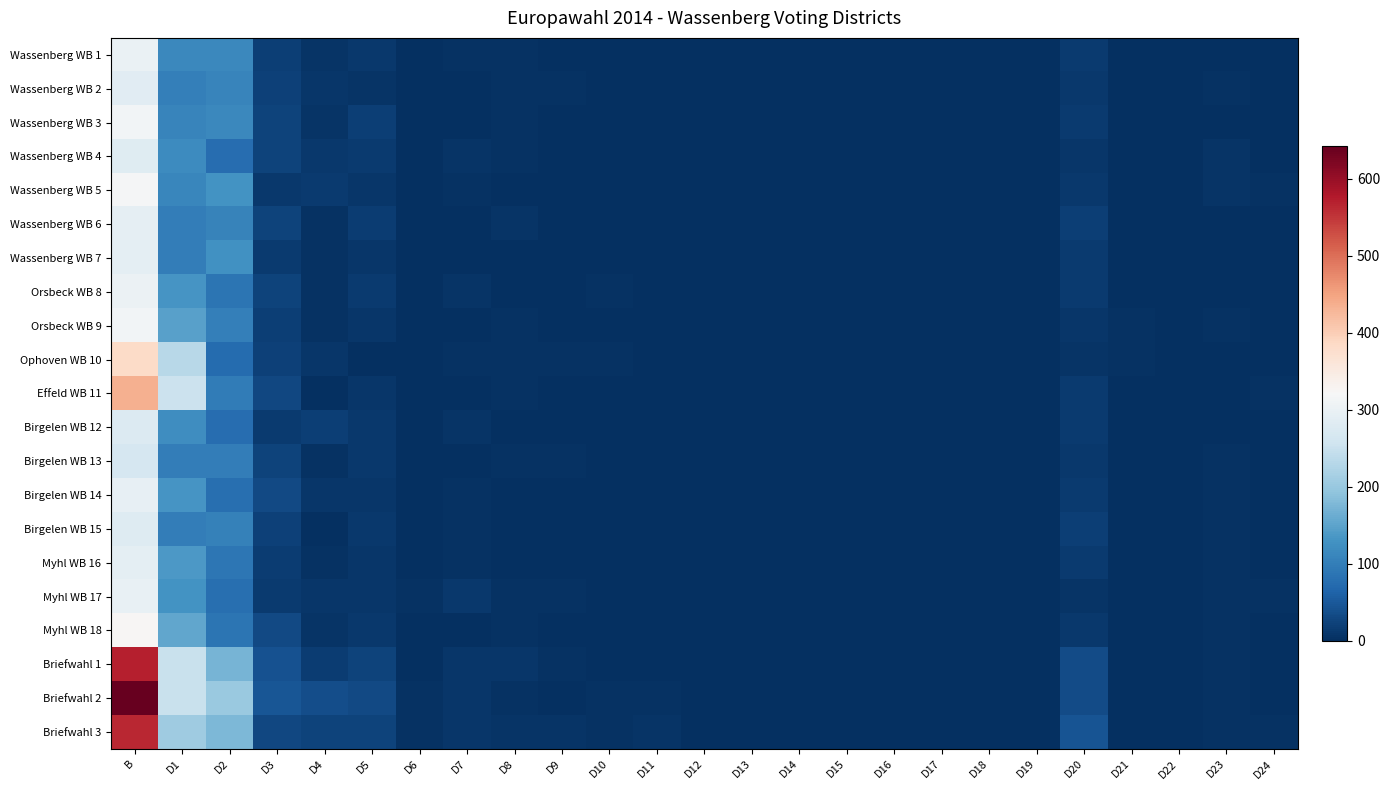

Which series has the widest spread of values?

Briefwahl 2